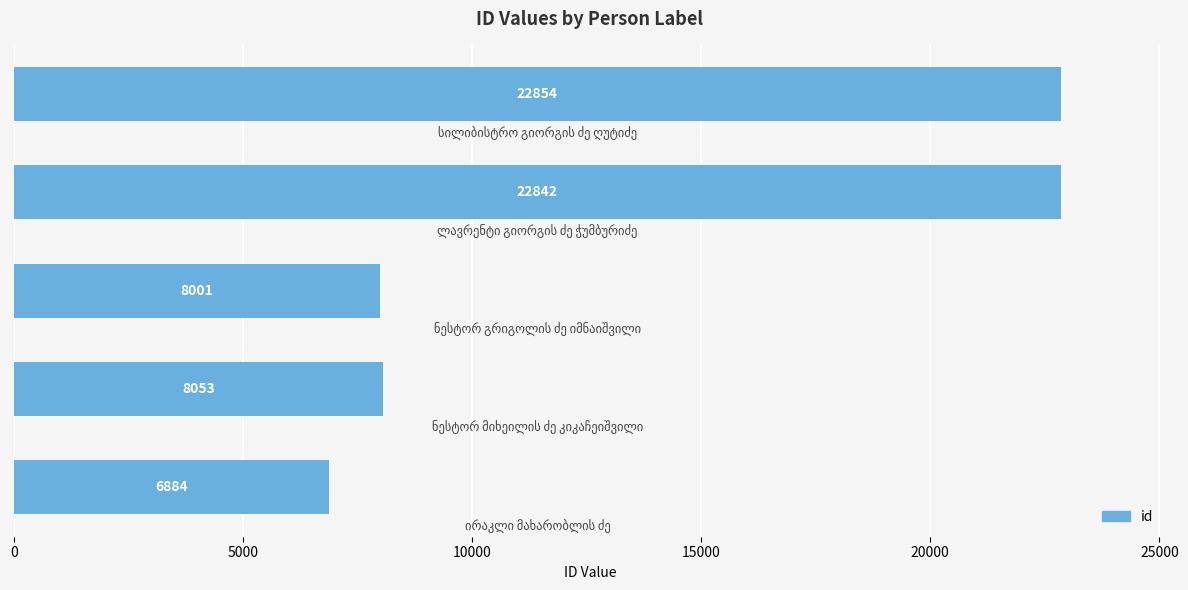

What is the difference between the maximum and minimum values?

15970